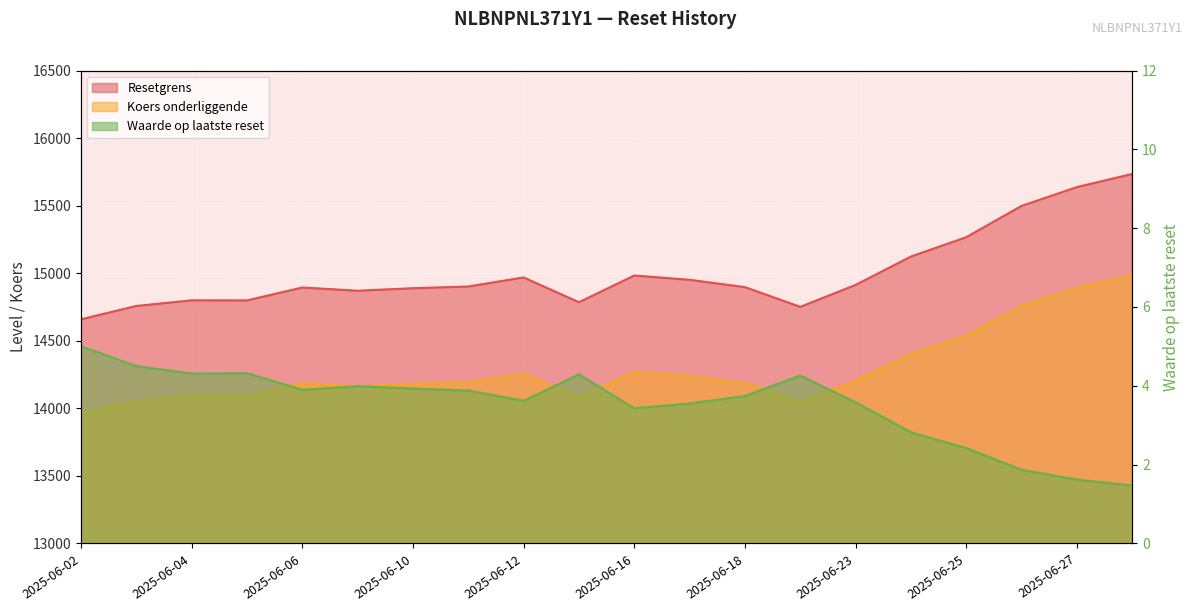

True or false: Koers onderliggende has more than 1 points higher than both neighbors.

True